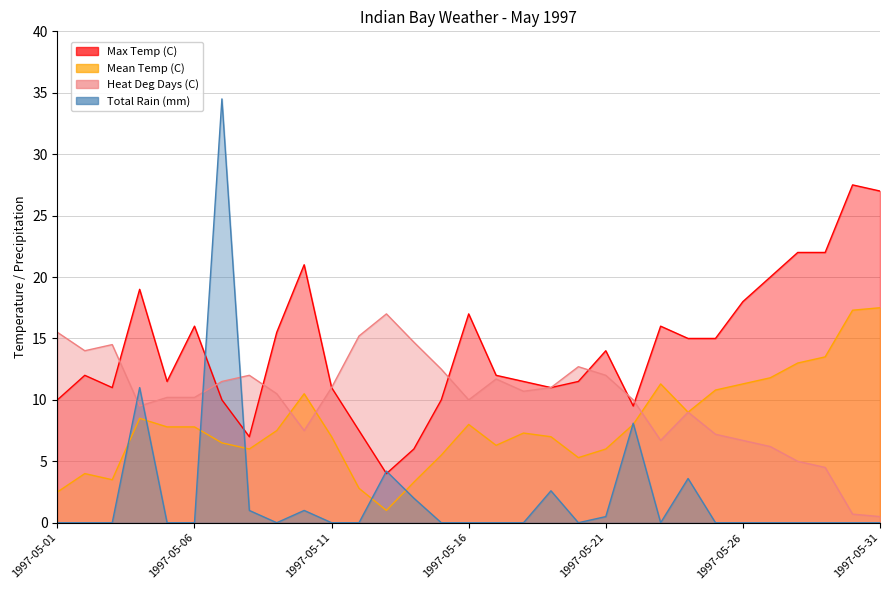

Read the Mean Temp (C) value at 1997-05-03.

3.5